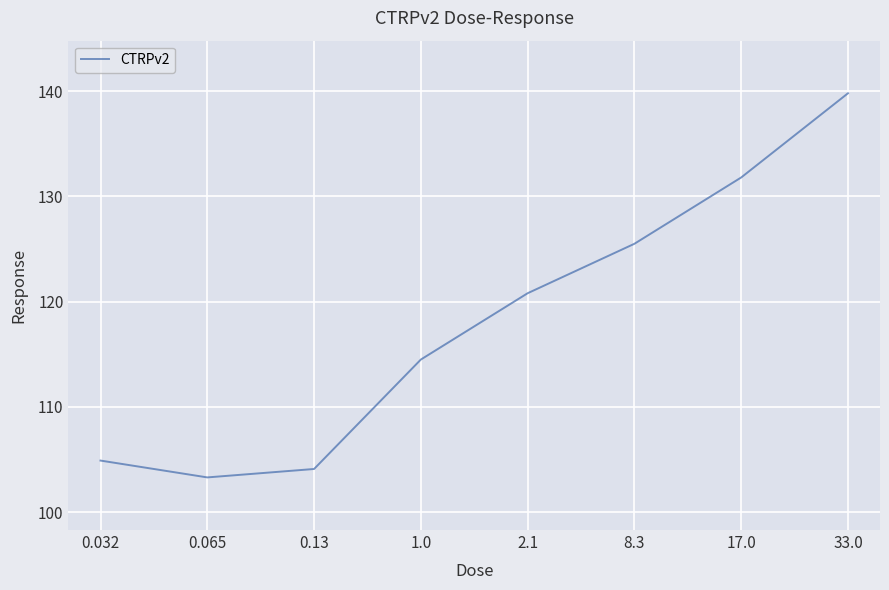

At which label does the data first exceed 120?

2.1